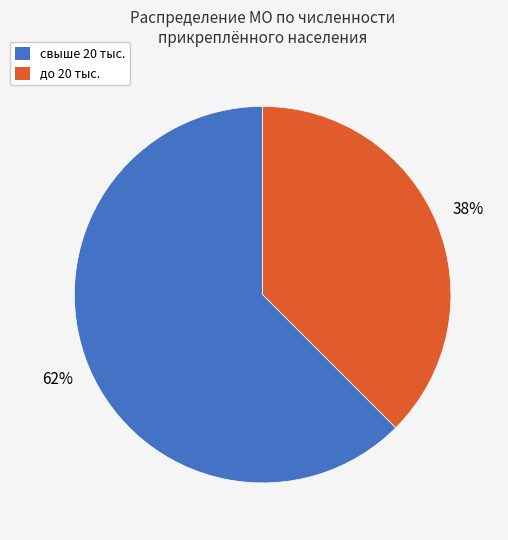

Is there any slice that represents more than half of the pie?

Yes